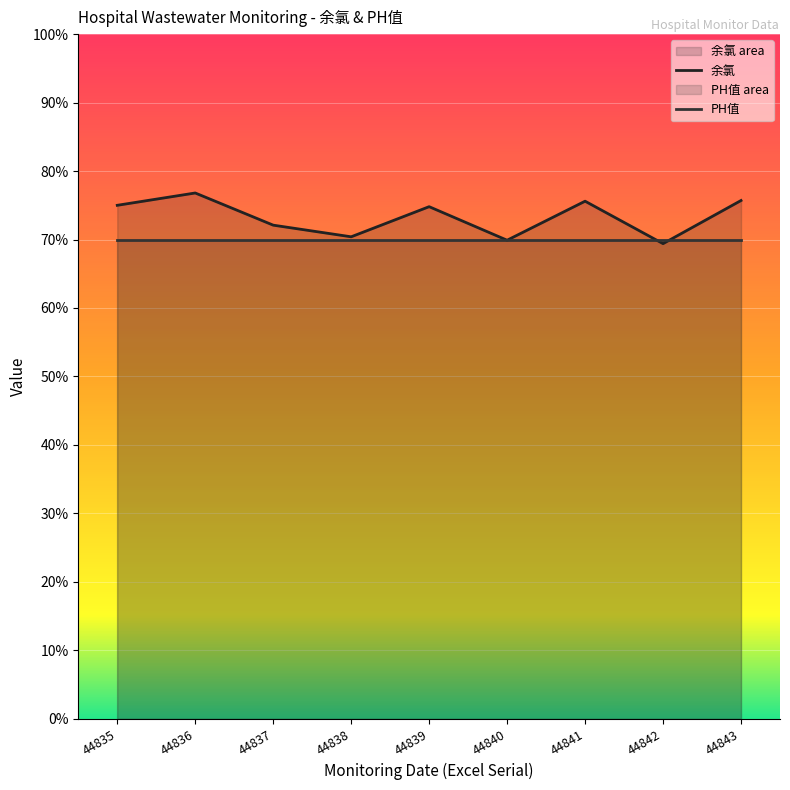

Is the value of PH值 at 44838 greater than the value of 余氯 at 44840?

Yes